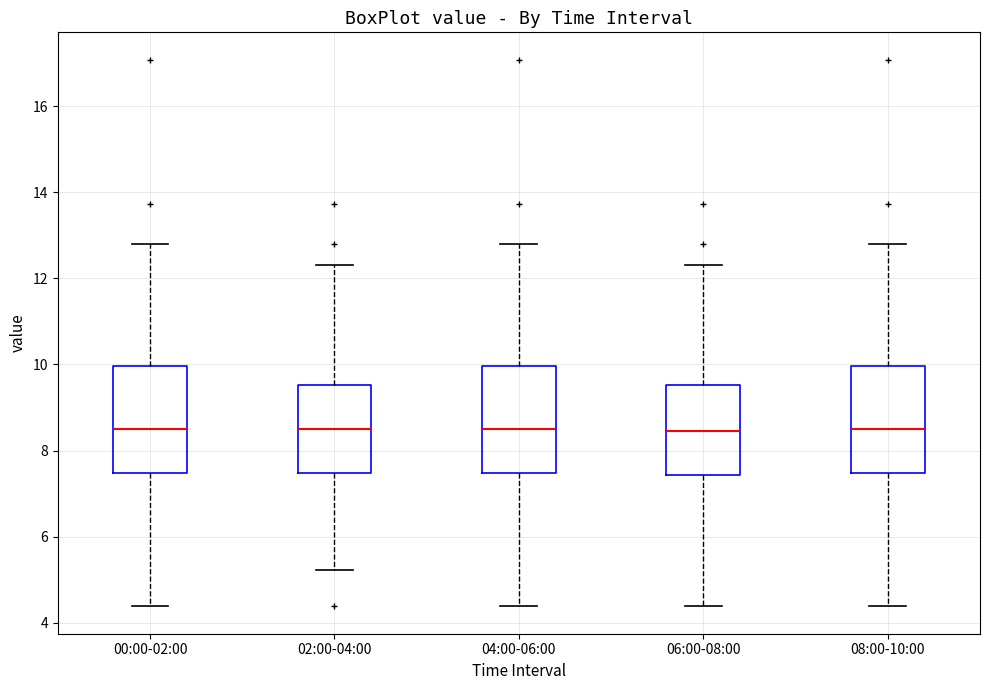

Reading left to right, transcribe this box plot: for each box, give where its median line is, the range the box spans, and where its two whiskers end, as read against the y-axis. The values are not printed on the chart, so give them approximately, as read against the axis.

00:00-02:00: median 8.6, box 7.4 to 10.0, whiskers 4.4 to 12.8
02:00-04:00: median 8.6, box 7.4 to 9.6, whiskers 5.2 to 12.4
04:00-06:00: median 8.6, box 7.4 to 10.0, whiskers 4.4 to 12.8
06:00-08:00: median 8.4, box 7.4 to 9.6, whiskers 4.4 to 12.4
08:00-10:00: median 8.6, box 7.4 to 10.0, whiskers 4.4 to 12.8